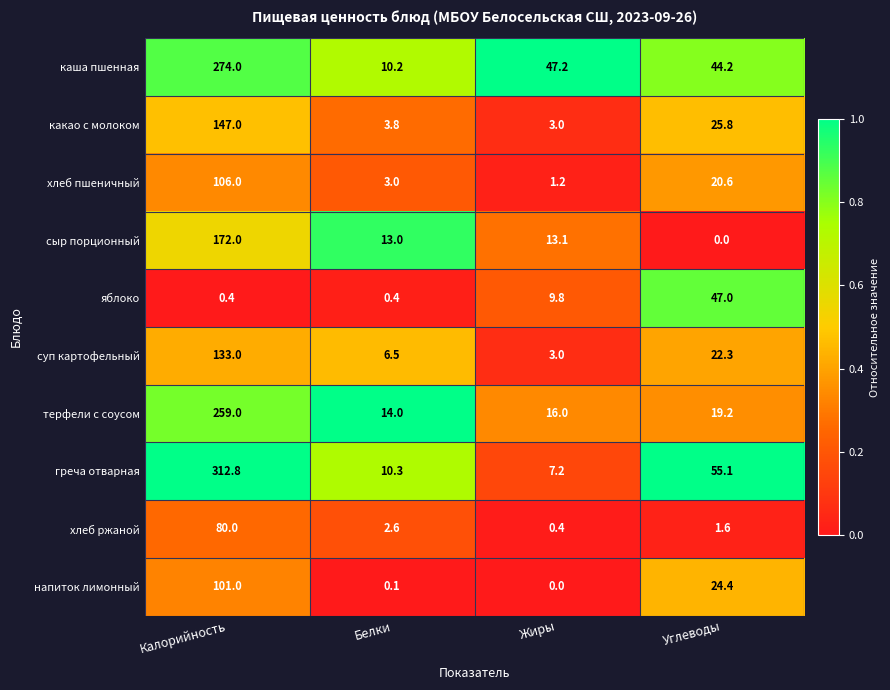

What is the difference between the maximum and minimum values in the суп картофельный series?

130.0